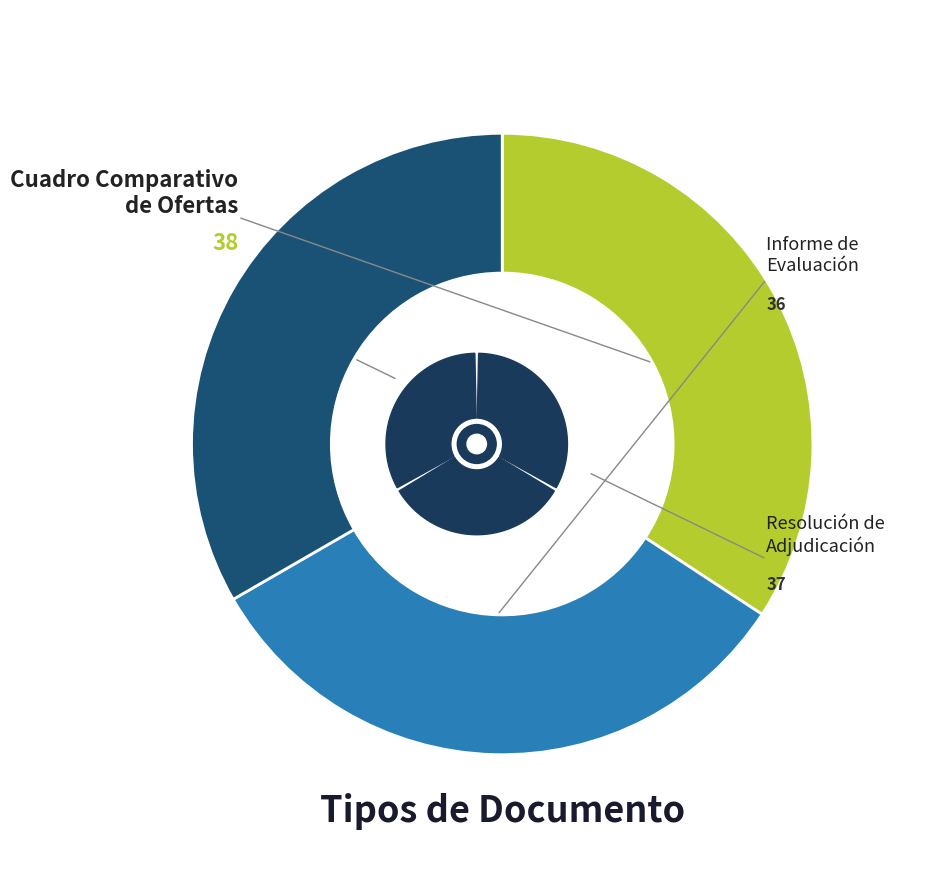

Is there any slice that represents more than half of the pie?

No